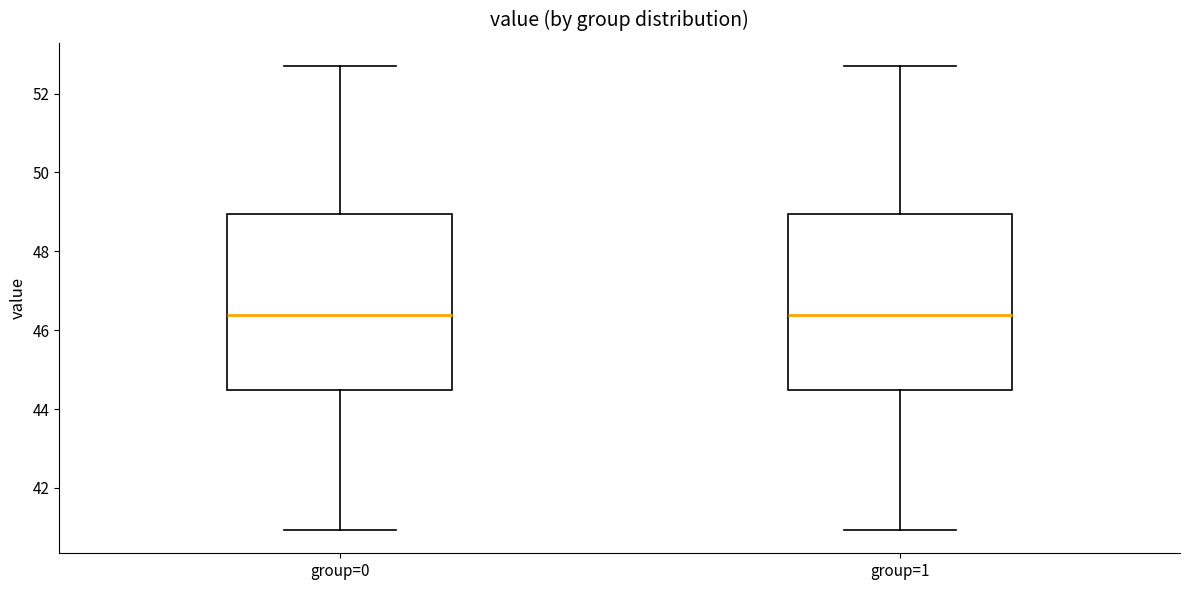

Reading left to right, read every box against the y-axis: the position of its median line, the range the box covers, and the ends of its whiskers. The values are not printed on the chart, so give them approximately, as read against the axis.

group=0: median 46.4, box 44.4 to 49.0, whiskers 41.0 to 52.8
group=1: median 46.4, box 44.4 to 49.0, whiskers 41.0 to 52.8